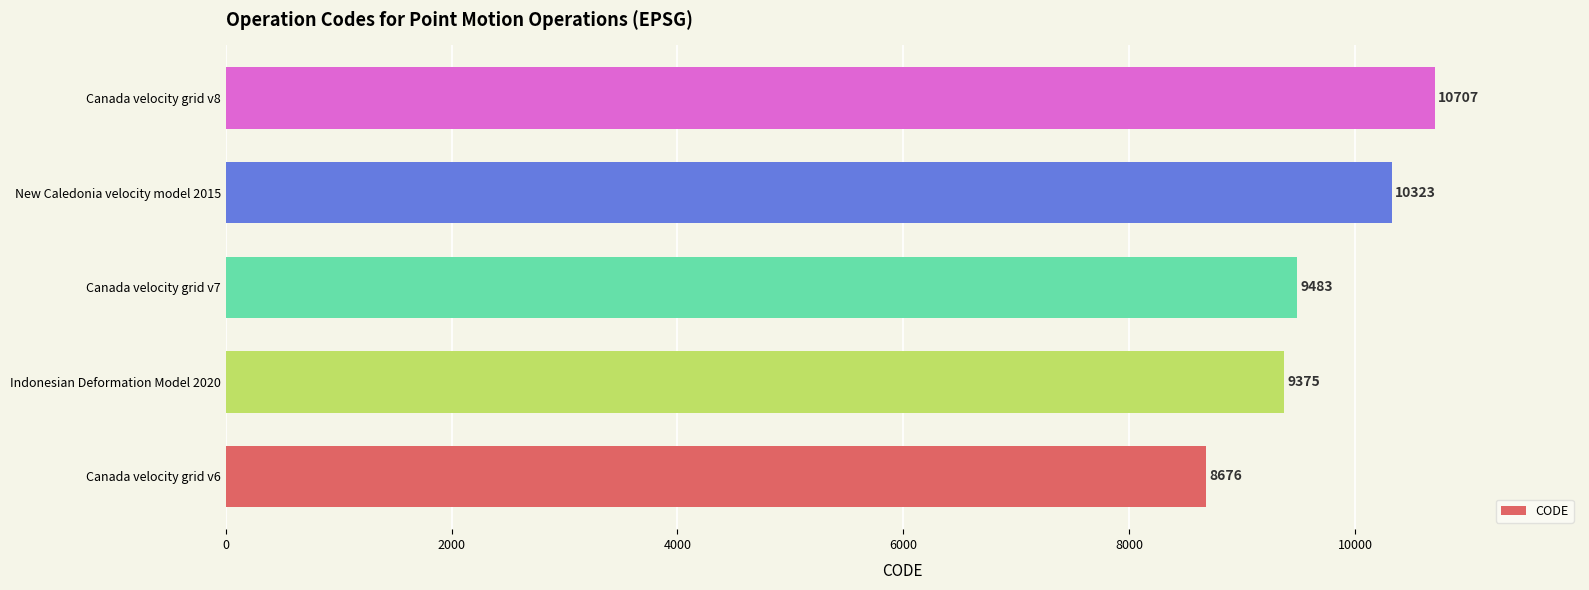

True or false: the data shows 15661 at New Caledonia velocity model 2015.

False